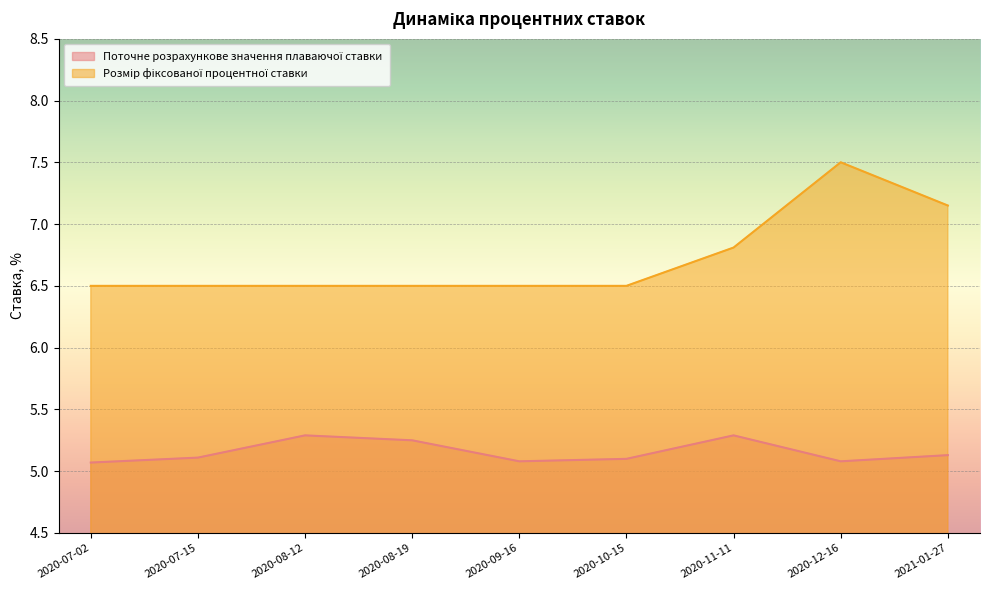

What is the greatest value displayed?

7.5